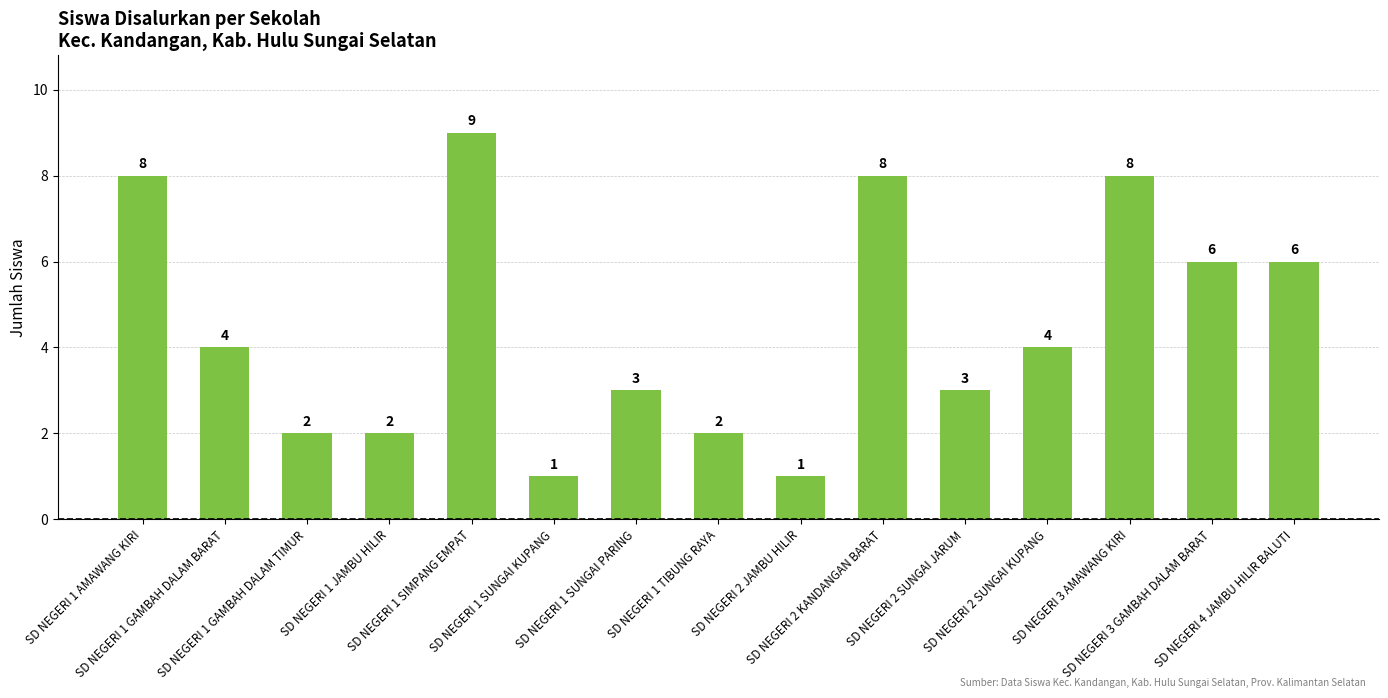

What is the greatest value displayed?

9